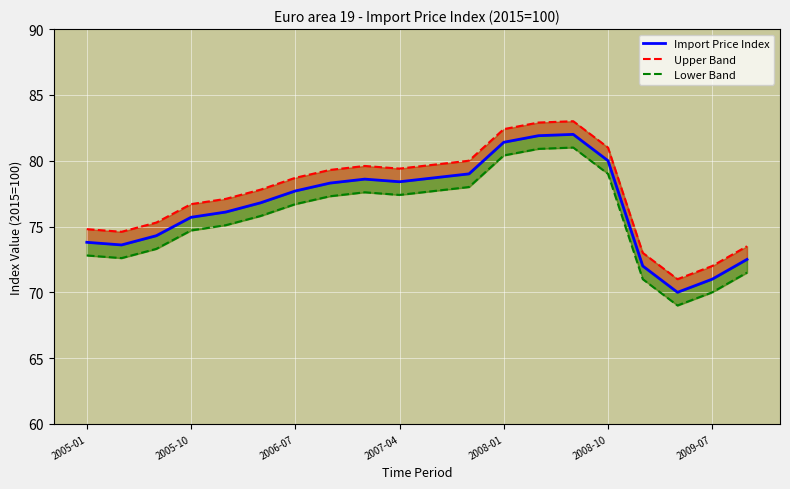

Count the number of data series in this chart.

3